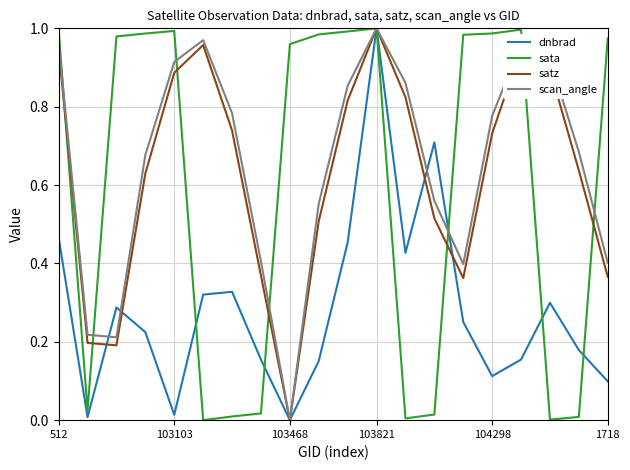

At which category is the sum across all series the highest?

103821